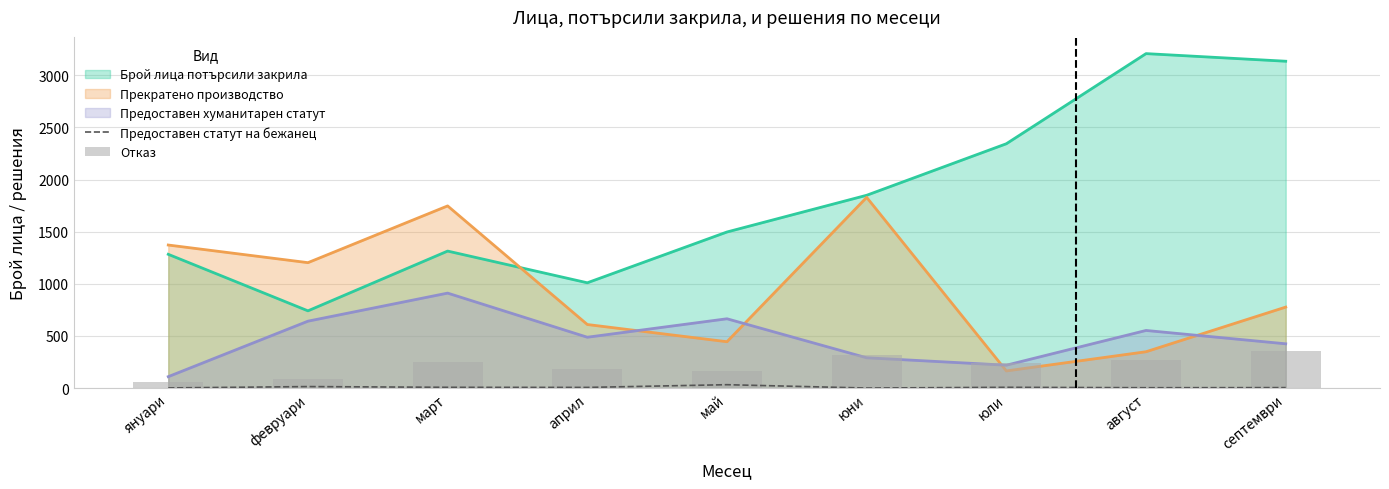

At which label does Отказ reach its peak?

септември